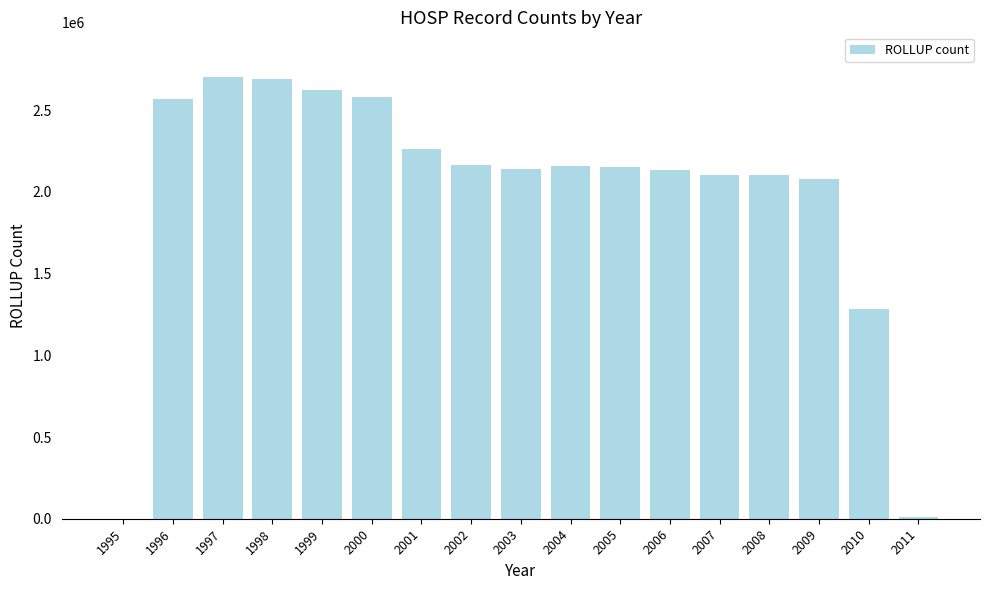

What is the maximum value shown in the chart?

2706518